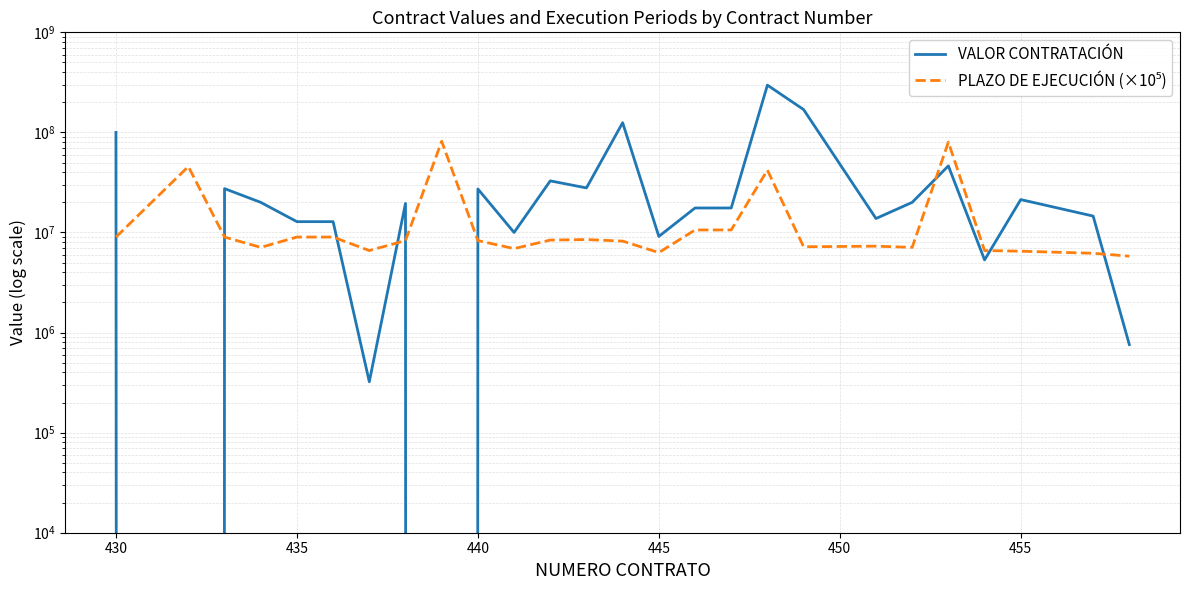

Which series has the largest total across all categories?

VALOR CONTRATACIÓN